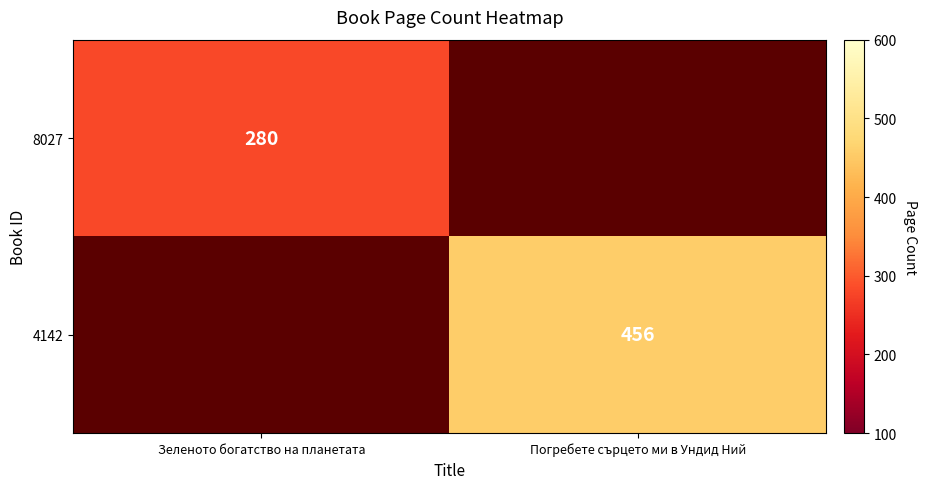

Is the value of 4142 at Погребете сърцето ми в Ундид Ний greater than the value of 8027 at Зеленото богатство на планетата?

Yes